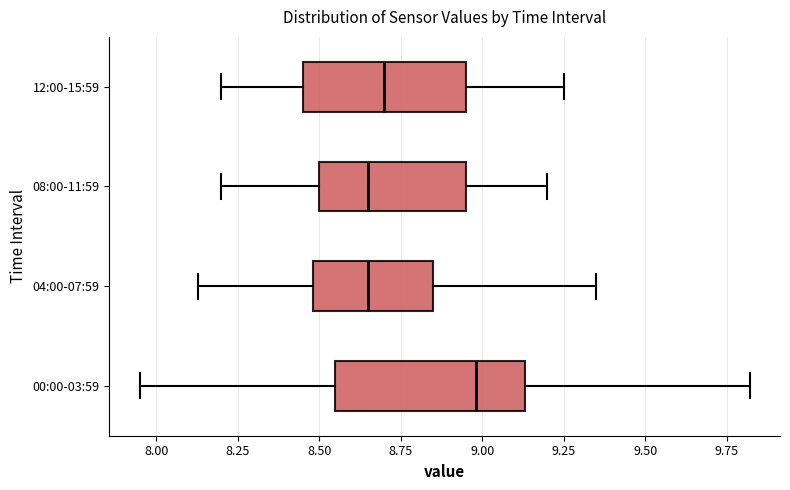

Which box's median line is the furthest to the right?

00:00-03:59